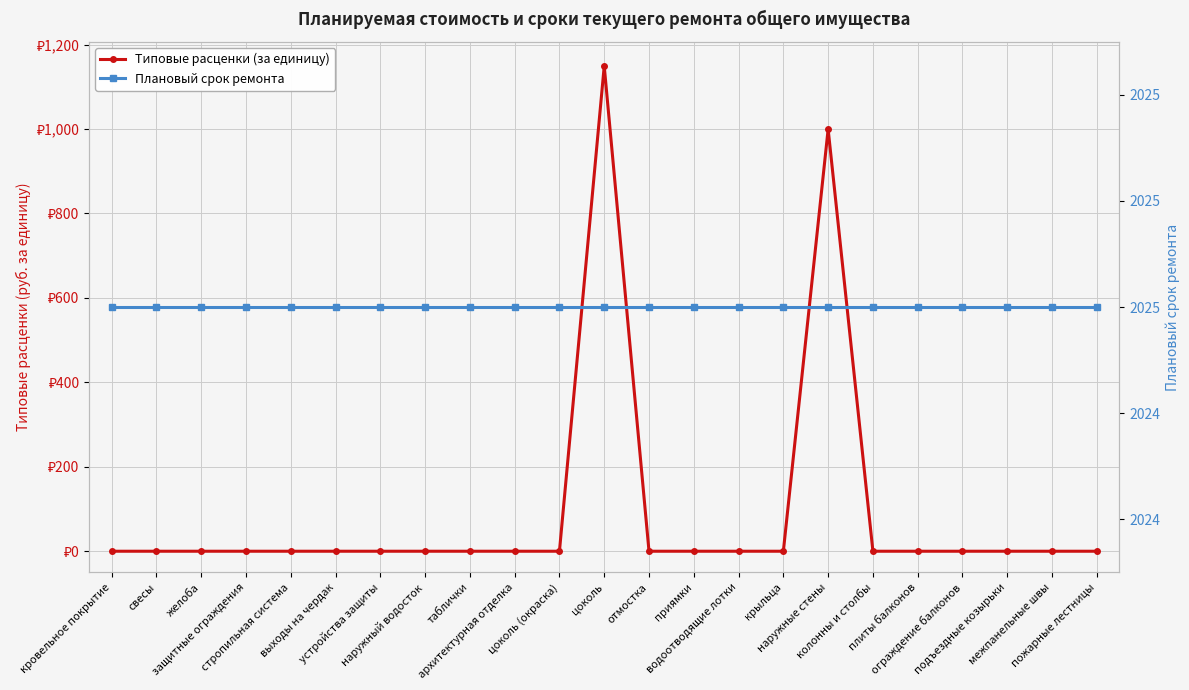

Between цоколь and колонны и столбы, which is larger?

цоколь